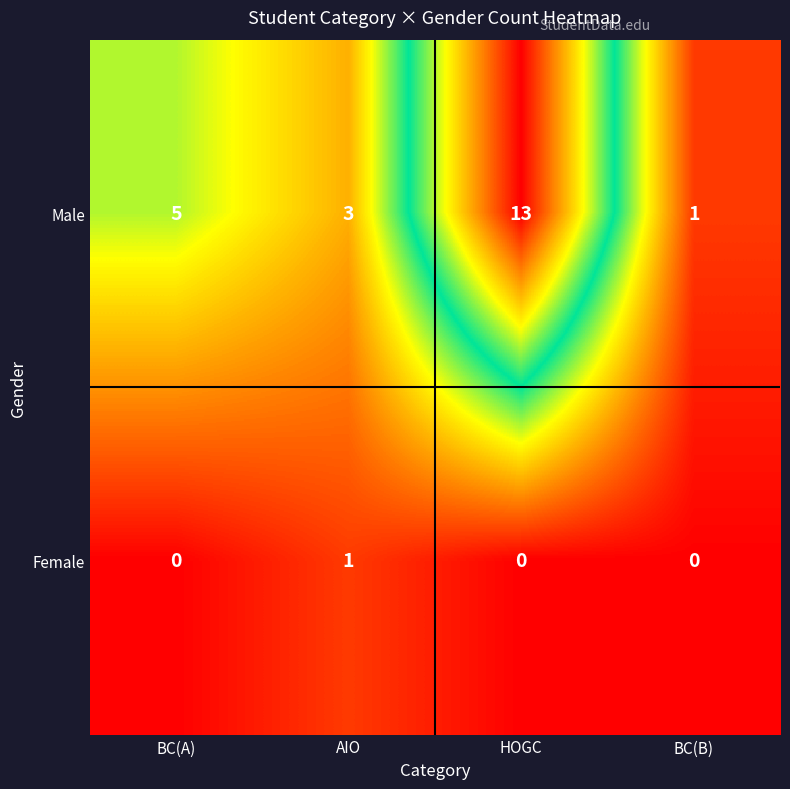

At HOGC, list the series in order from smallest to largest.

Female, Male